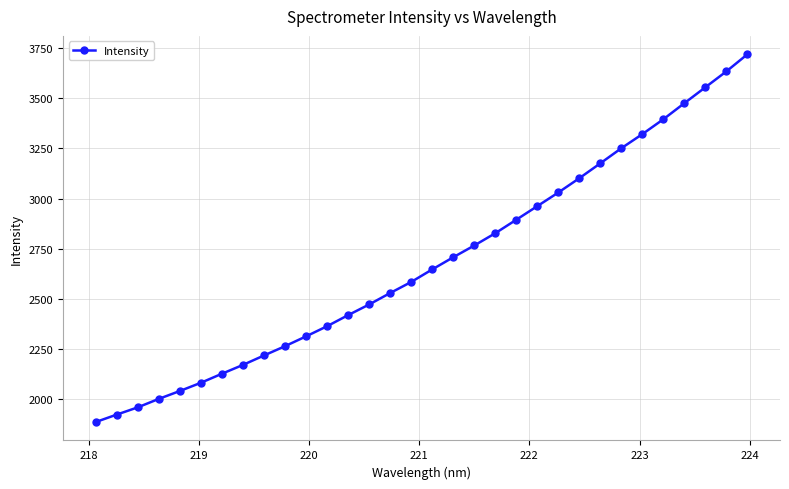

What is the difference between the maximum and second lowest values?

1795.4